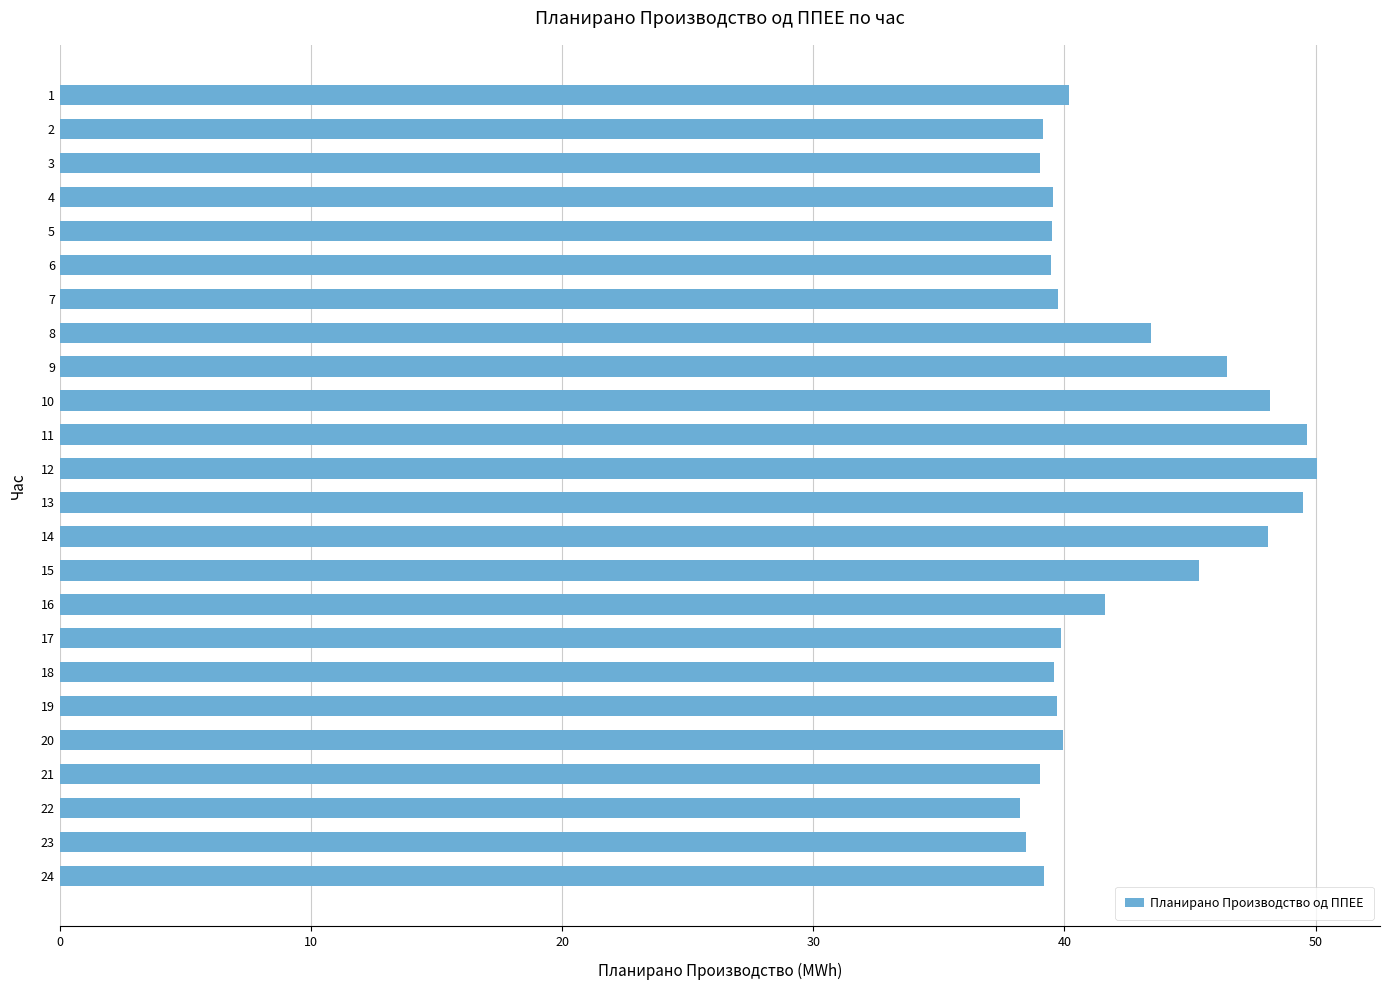

What is the average value?

42.2